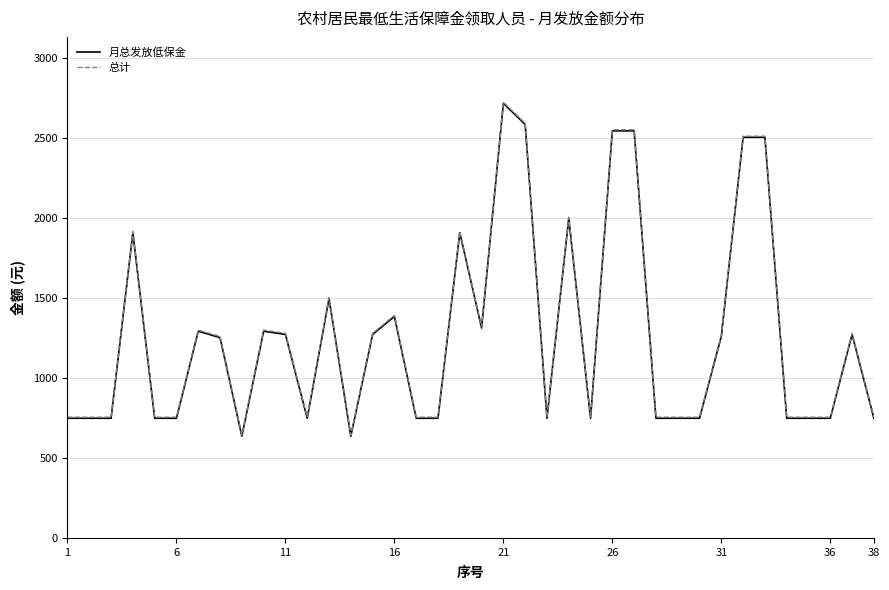

What is the average value of the 月总发放低保金 series?

1271.1